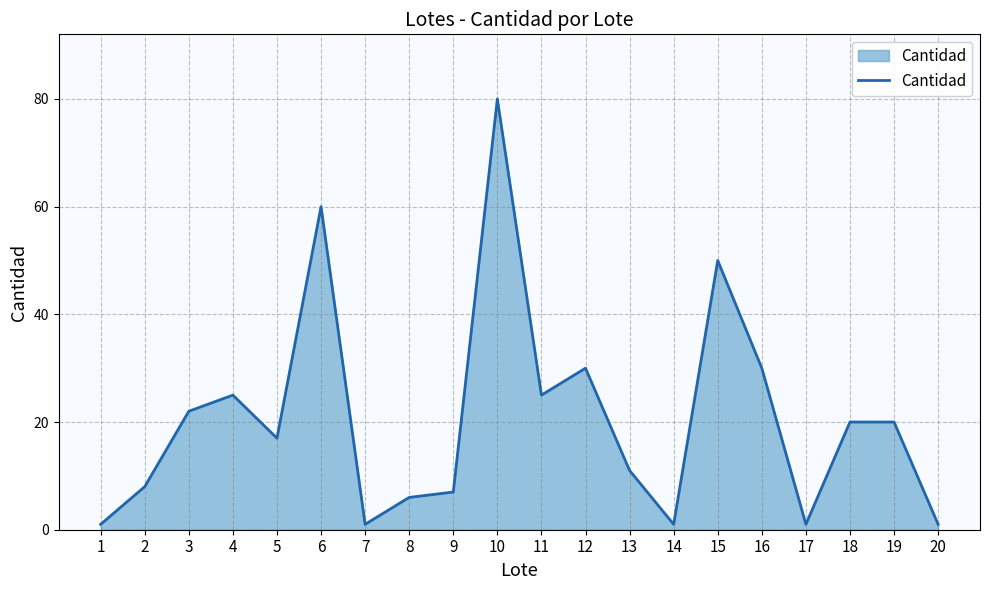

Where is the first local minimum?

5